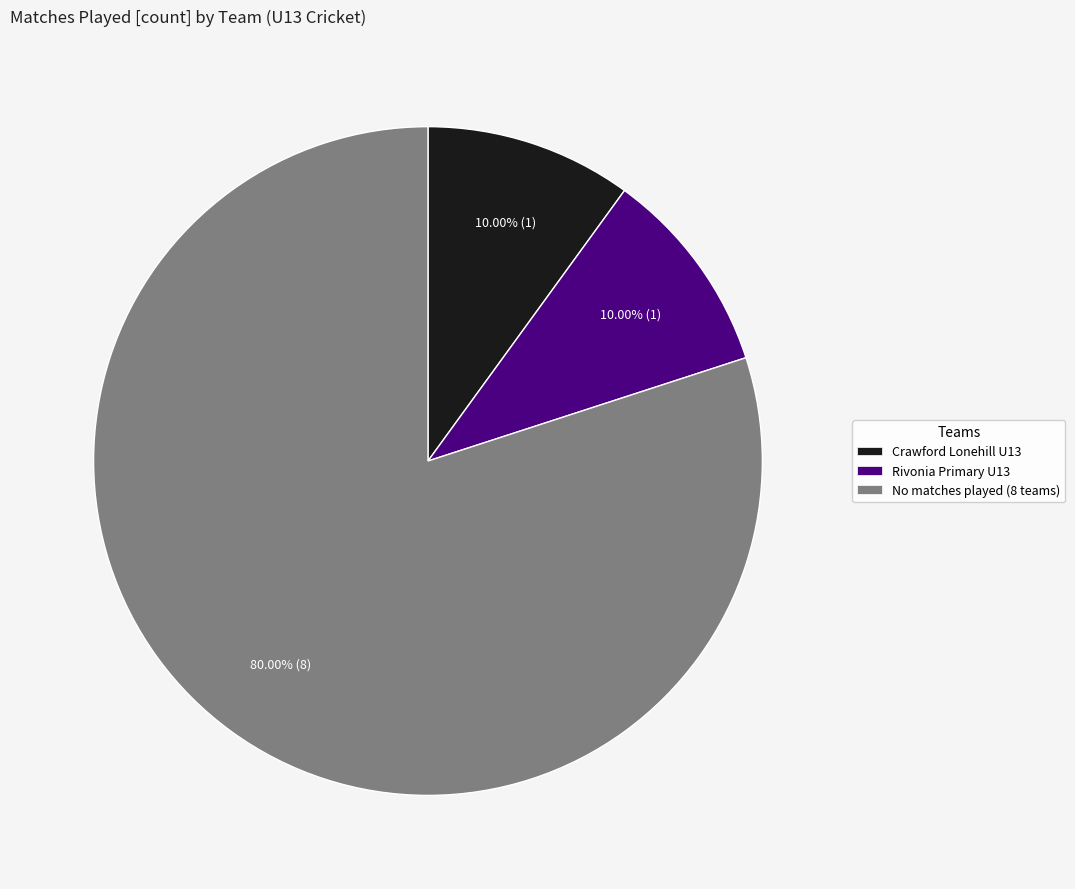

Is Crawford Lonehill U13 the majority of the pie?

No